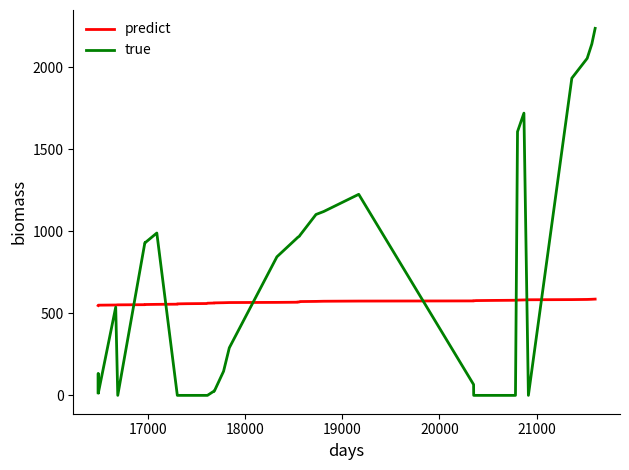

What is the maximum value shown in the chart?

2238